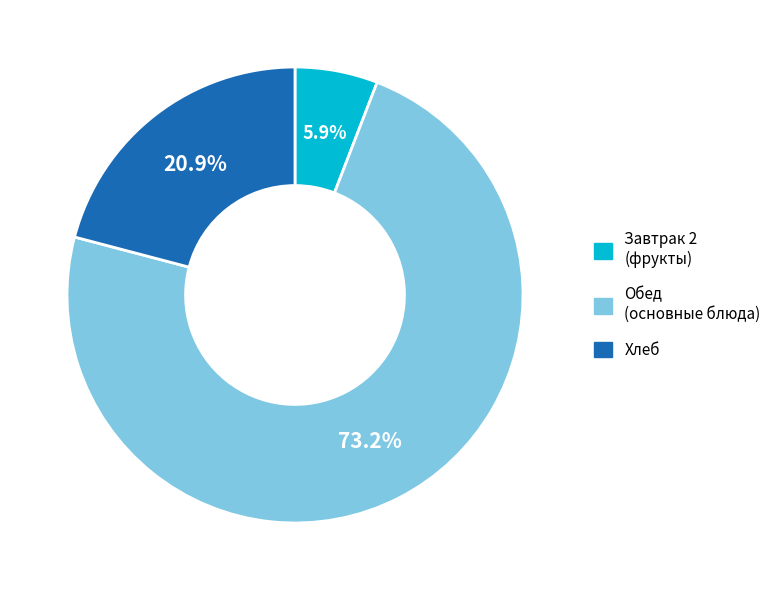

Is Хлеб the majority of the pie?

No